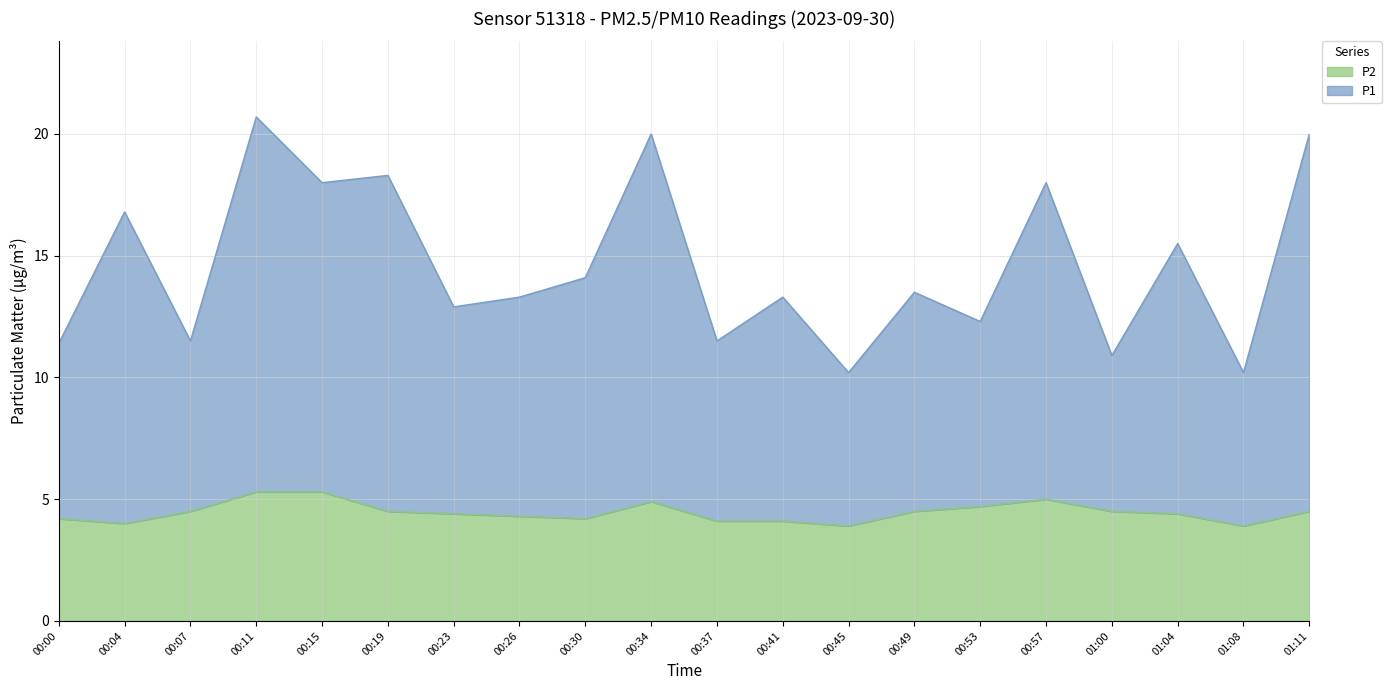

List the series in order of their peak value, lowest first.

P2, P1